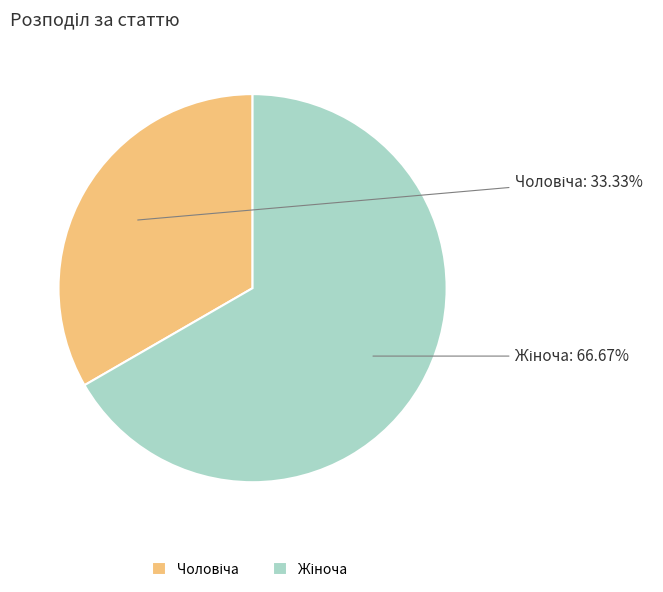

Does any single category account for the majority?

Yes